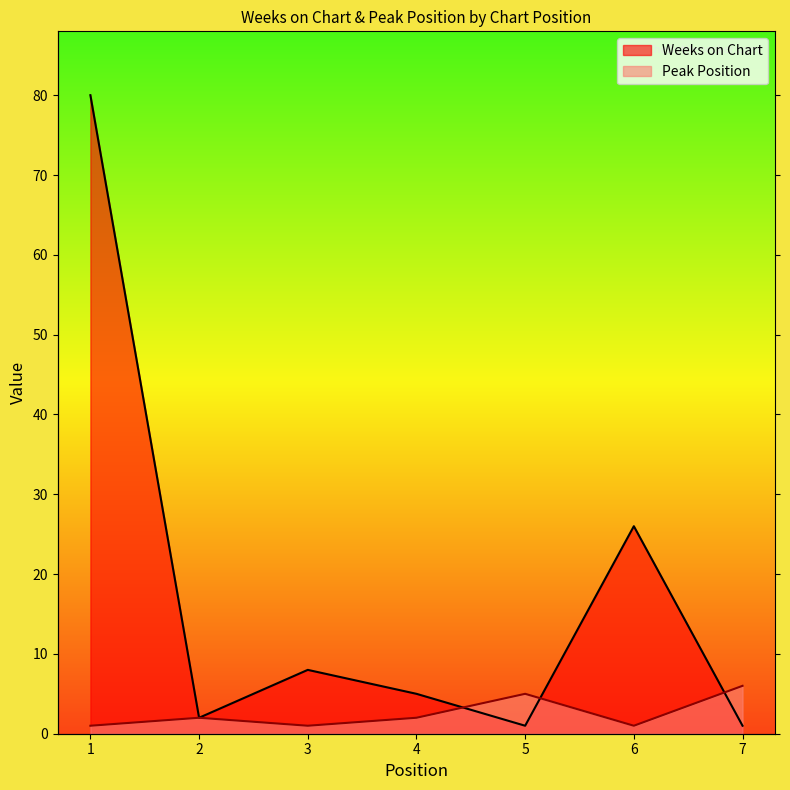

What is the difference between the Weeks on Chart values at 3 and 4?

3